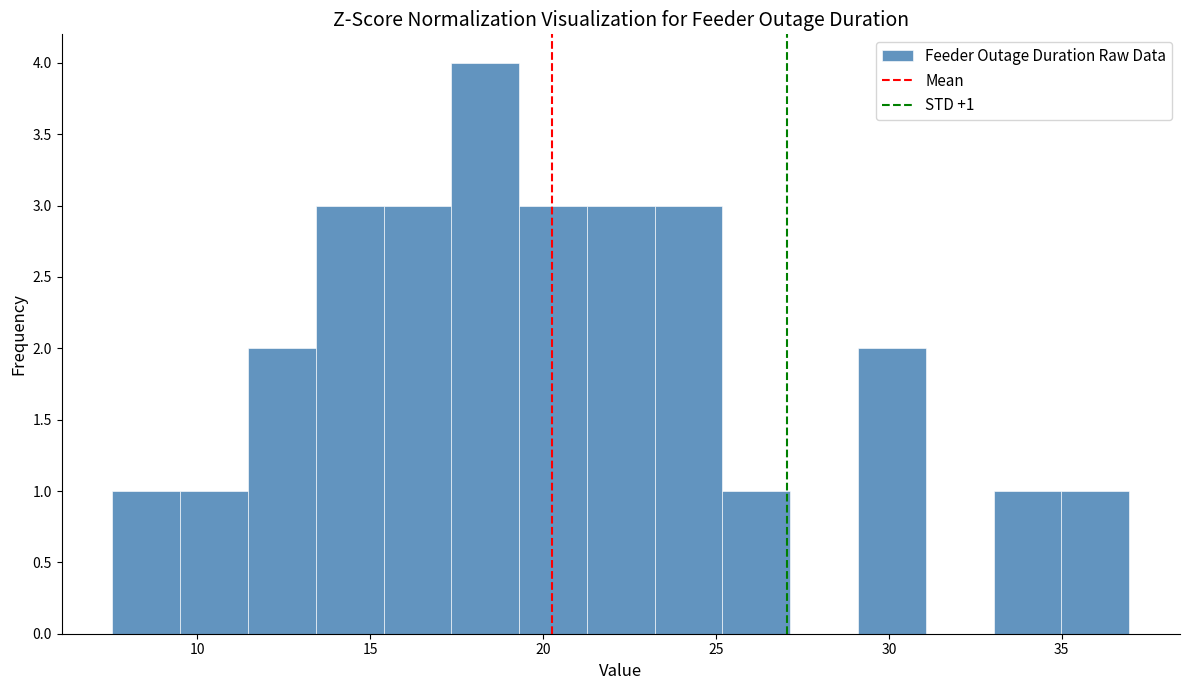

Read against the x-axis, roughly where is the centre of the tallest bar?

18.5